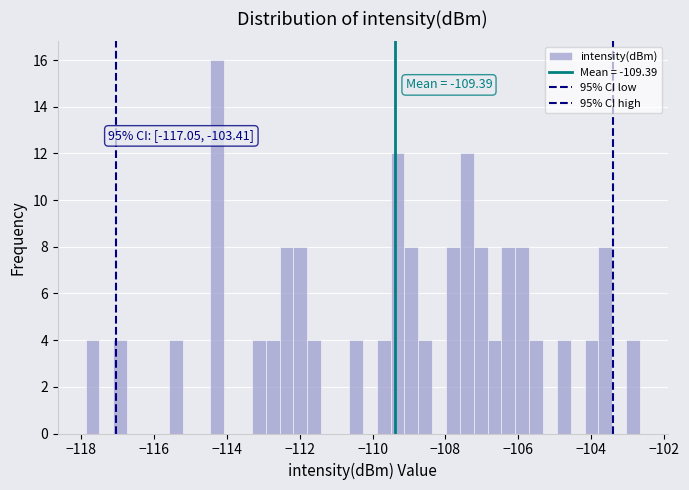

Read against the x-axis, roughly where is the centre of the tallest bar?

-114.2